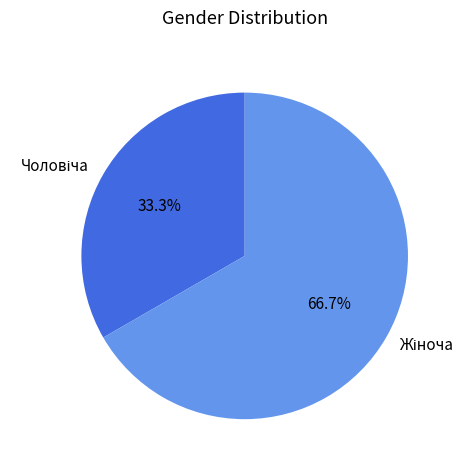

Is there any slice that represents more than half of the pie?

Yes